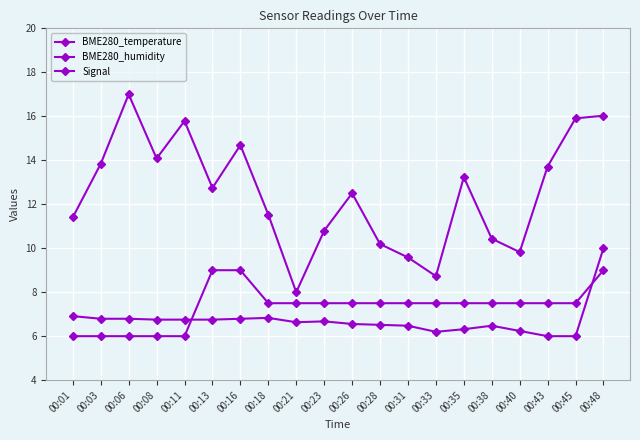

True or false: BME280_humidity and Signal cross at least once.

False